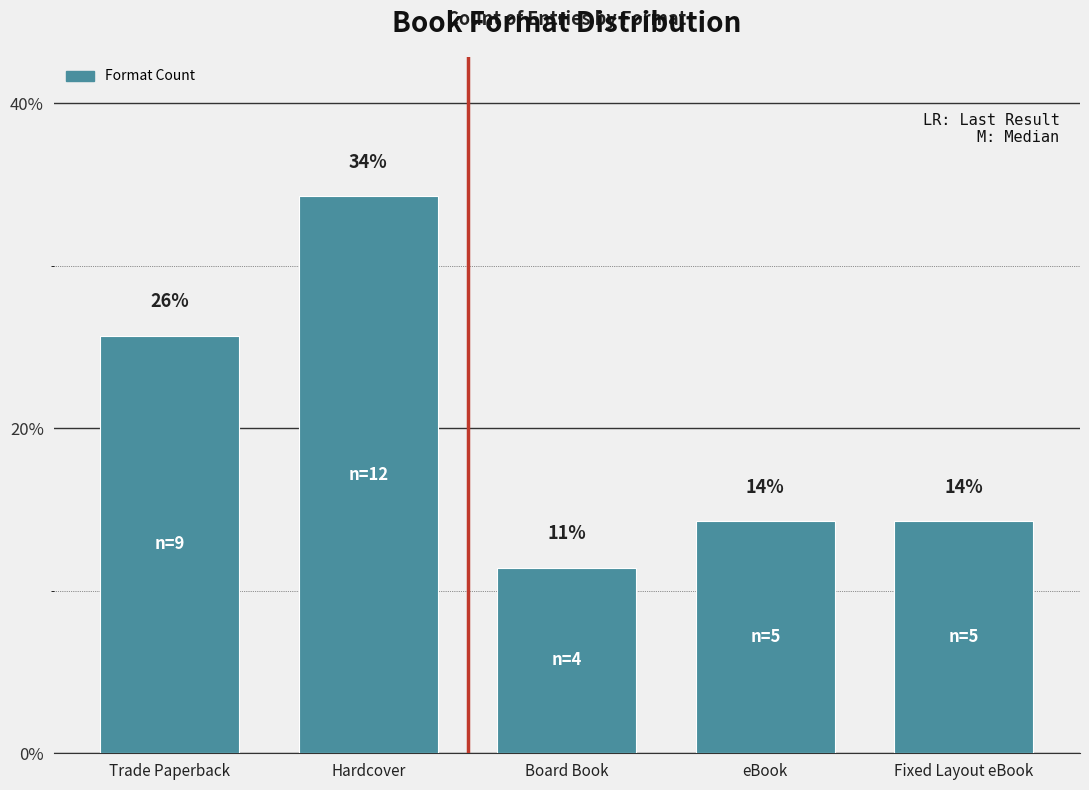

What position from the left is eBook?

4